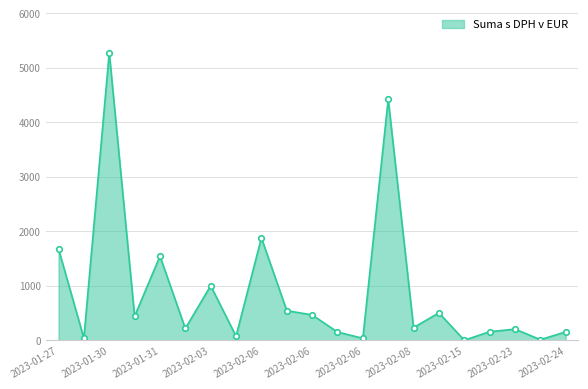

How many interior local peaks (higher than both neighbors) does the data have?

7